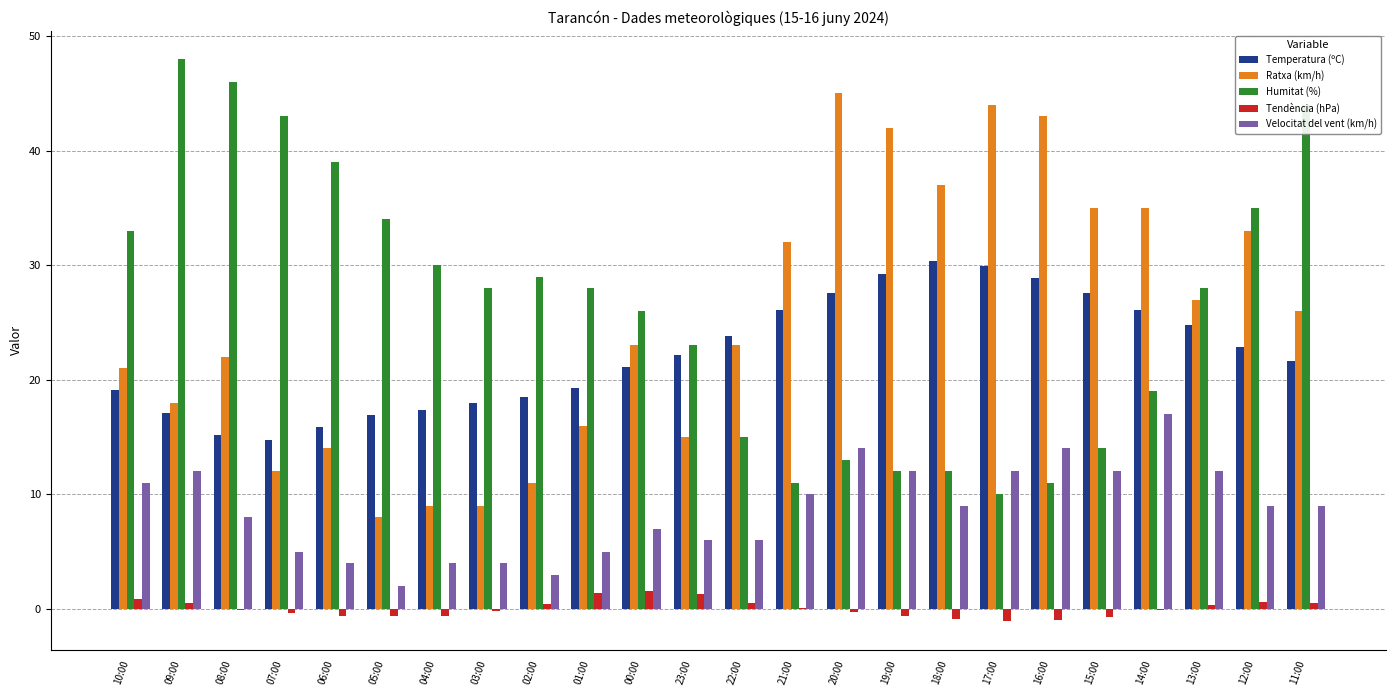

Is the value of Temperatura (ºC) at 07:00 greater than the value of Tendència (hPa) at 18:00?

Yes